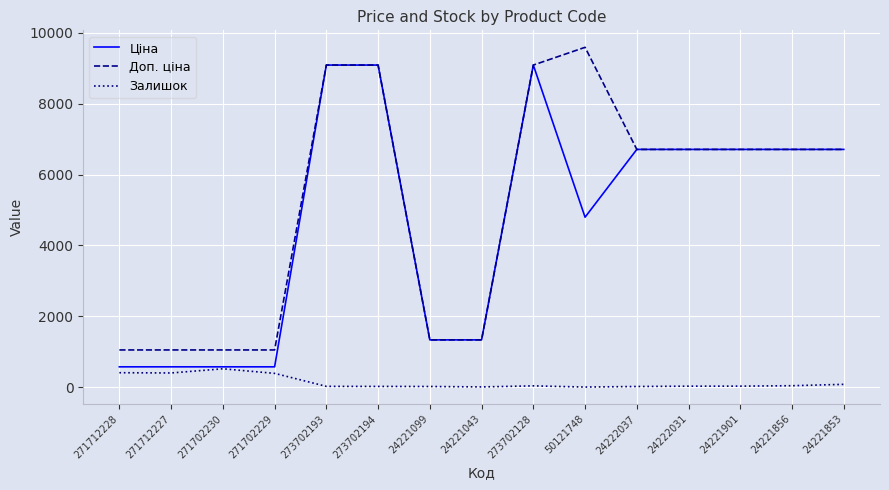

True or false: Залишок has a value of 18.0 at 273702194.

True